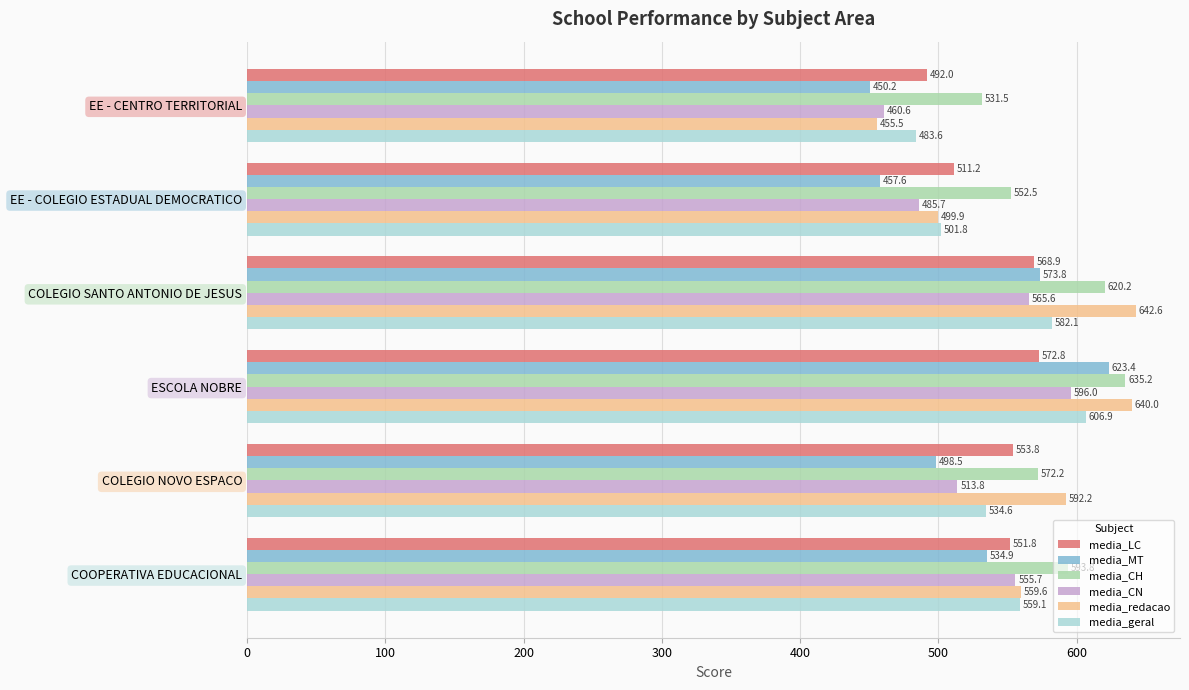

The media_CN series shows 352.1 at COLEGIO SANTO ANTONIO DE JESUS. True or false?

False